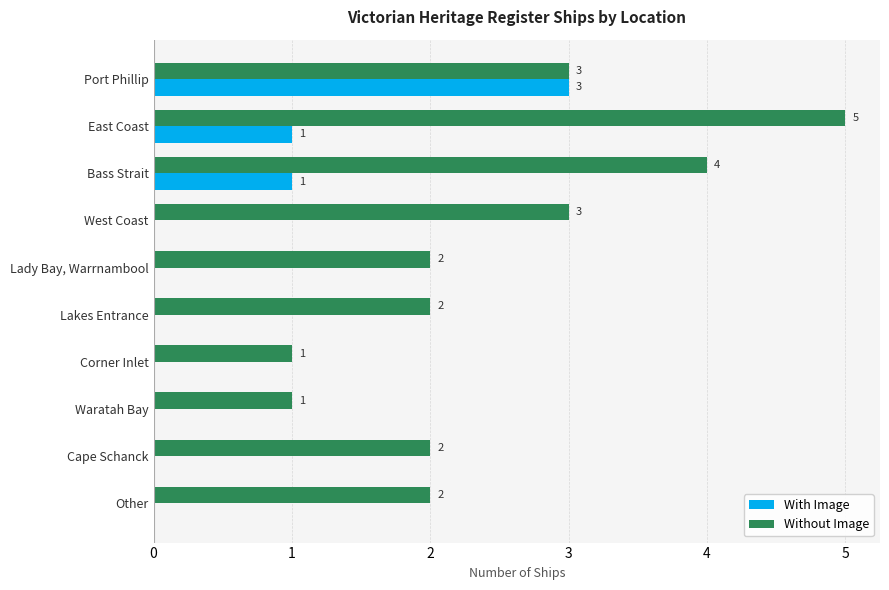

How many Without Image values are between 2 and 3?

6